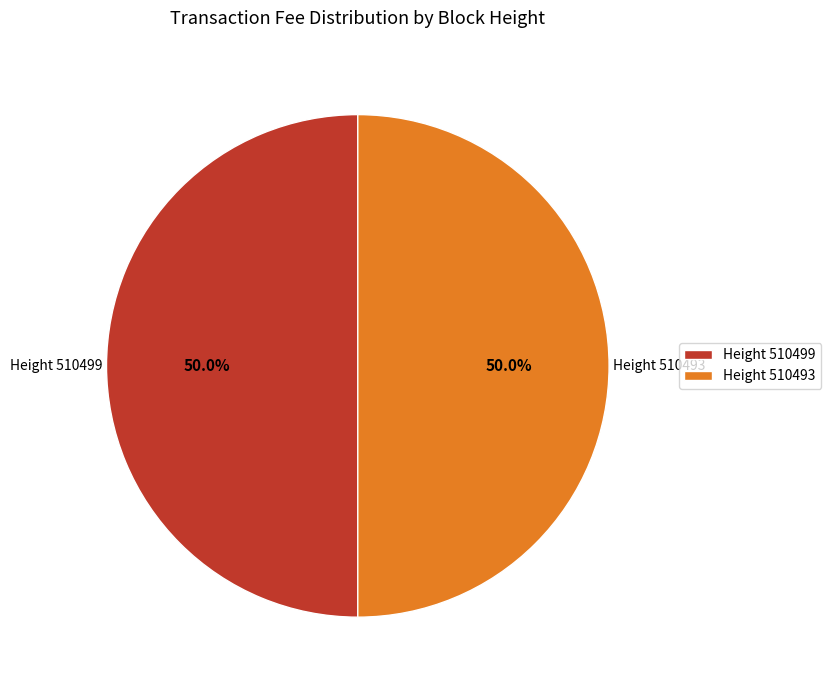

What portion of the pie excludes Height 510493?

50.0%